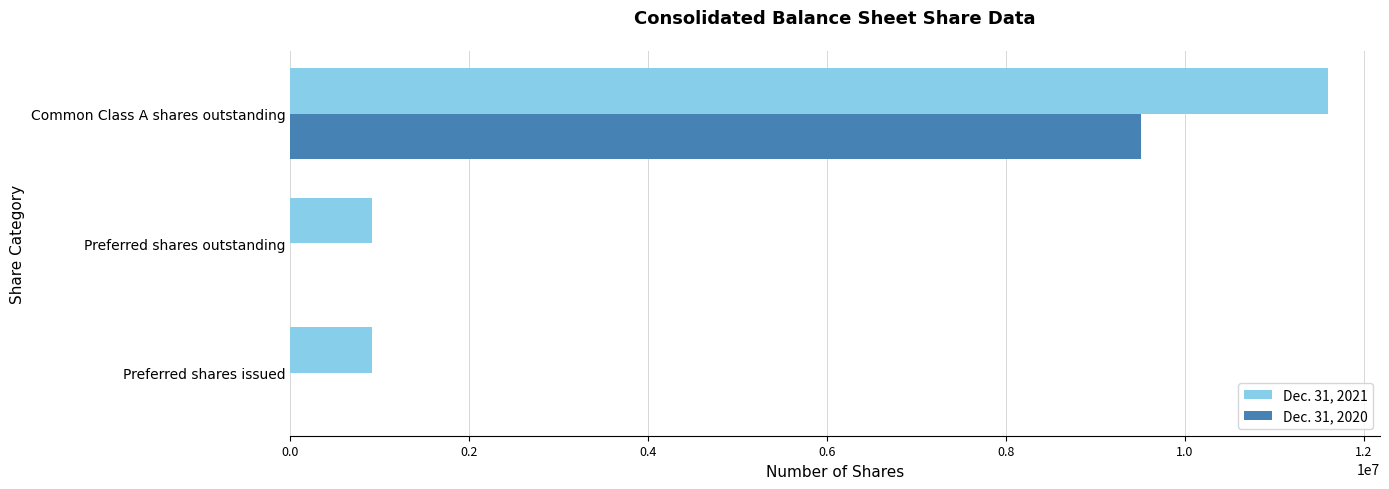

What are all the series names shown in the legend?

Dec. 31, 2021, Dec. 31, 2020